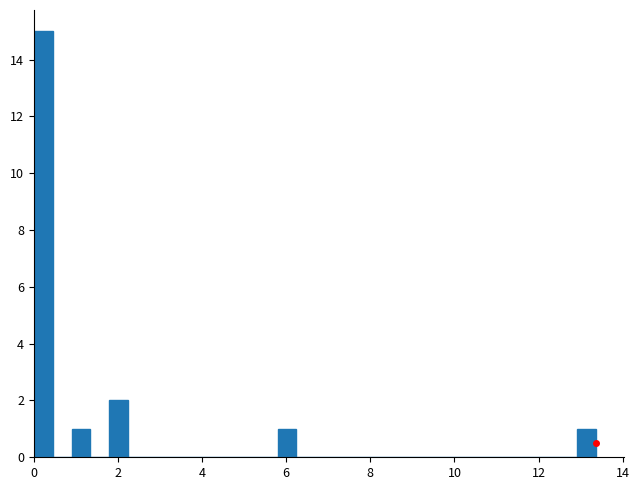

Read against the x-axis, roughly where is the centre of the tallest bar?

0.2